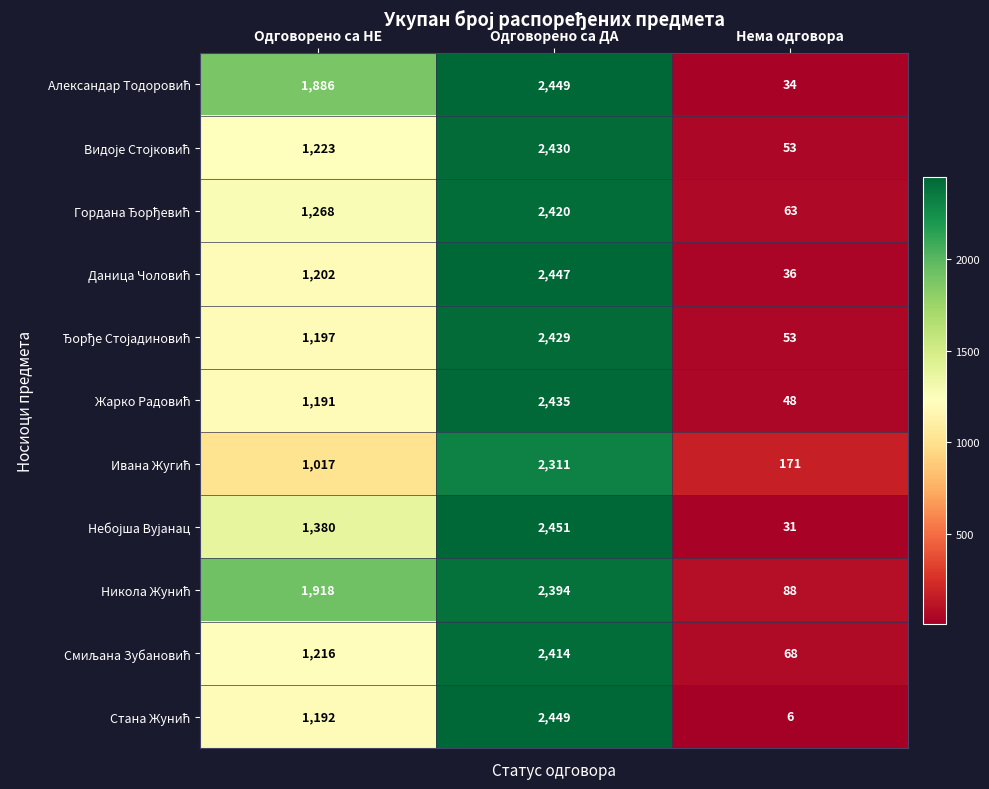

At which category is the sum across all series the highest?

Одговорено са ДА